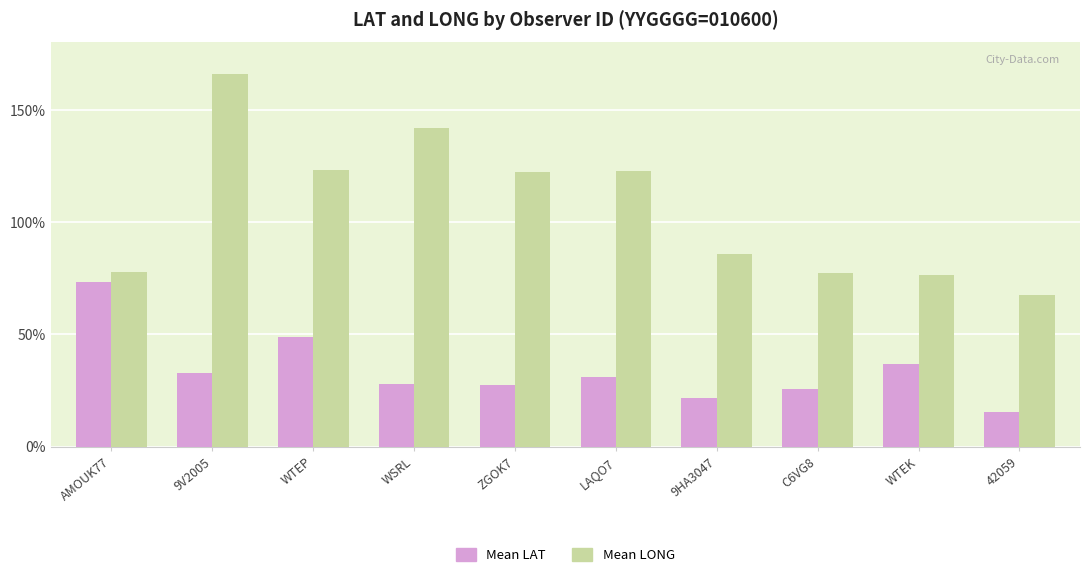

Which series changed the most between 9HA3047 and WTEK?

Mean LAT